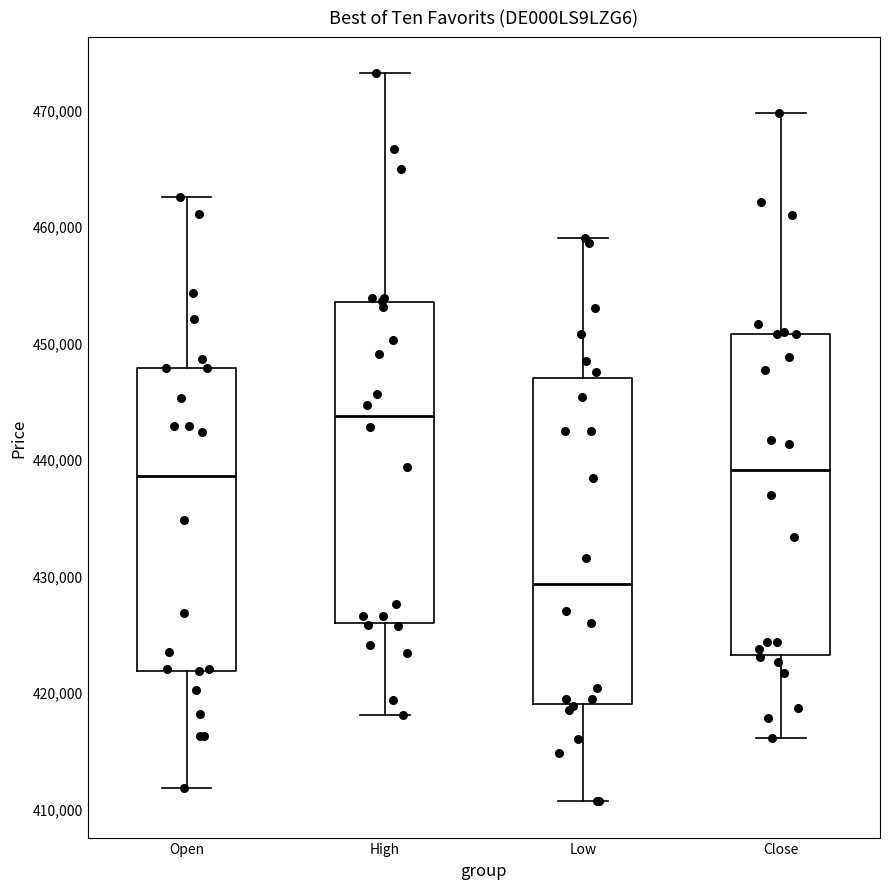

Reading left to right, read every box against the y-axis: the position of its median line, the range the box covers, and the ends of its whiskers. The values are not printed on the chart, so give them approximately, as read against the axis.

Open: median 439000, box 422000 to 448000, whiskers 412000 to 463000
High: median 444000, box 426000 to 453000, whiskers 418000 to 473000
Low: median 429000, box 419000 to 447000, whiskers 411000 to 459000
Close: median 439000, box 423000 to 451000, whiskers 416000 to 470000